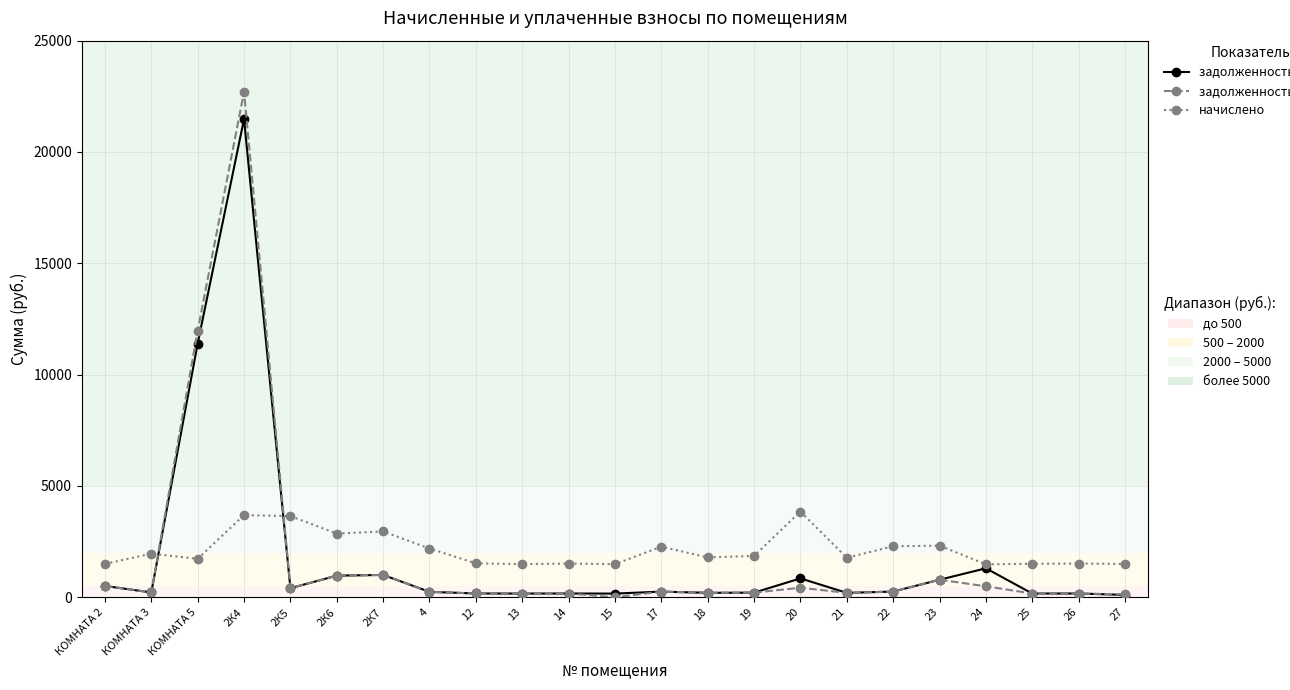

What is the total value across all series at КОМНАТА 5?

25093.3